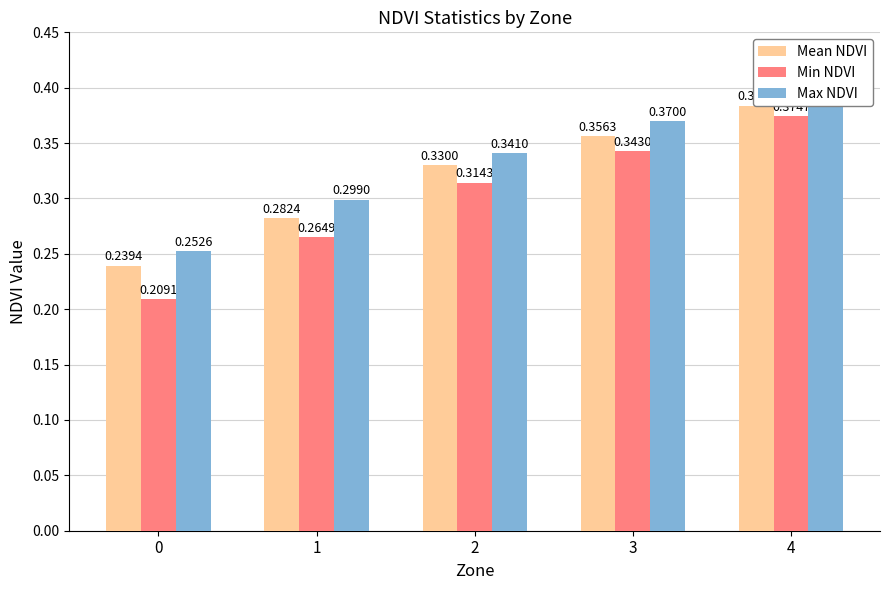

Which series has the largest total across all categories?

Max NDVI